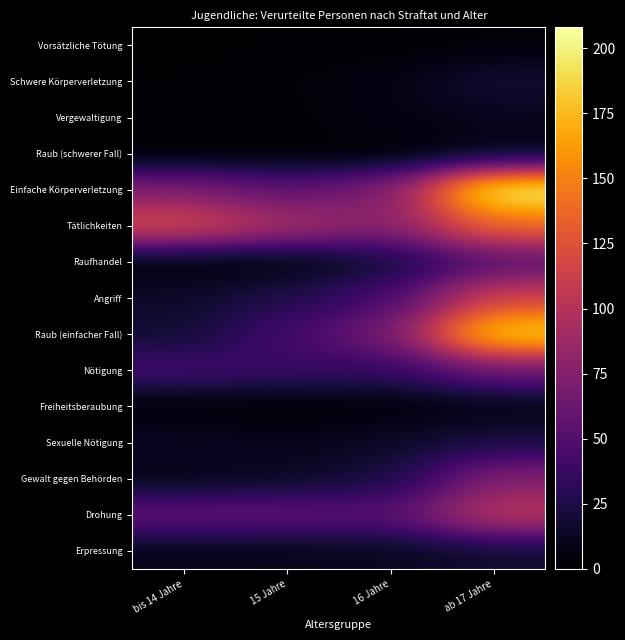

What is the maximum value shown in the chart?

208